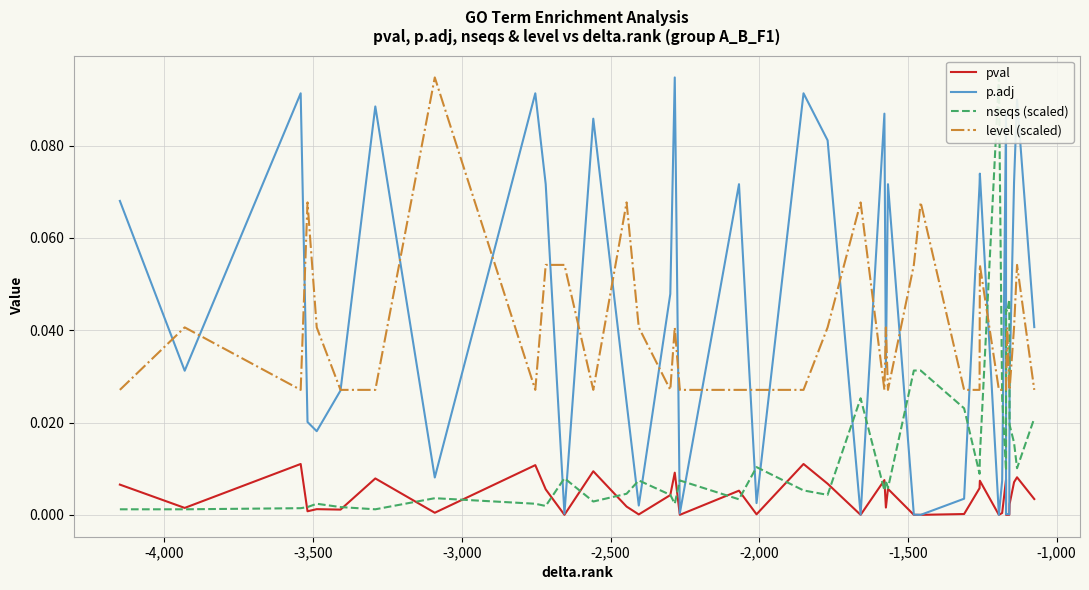

What is the maximum value shown in the chart?

0.1